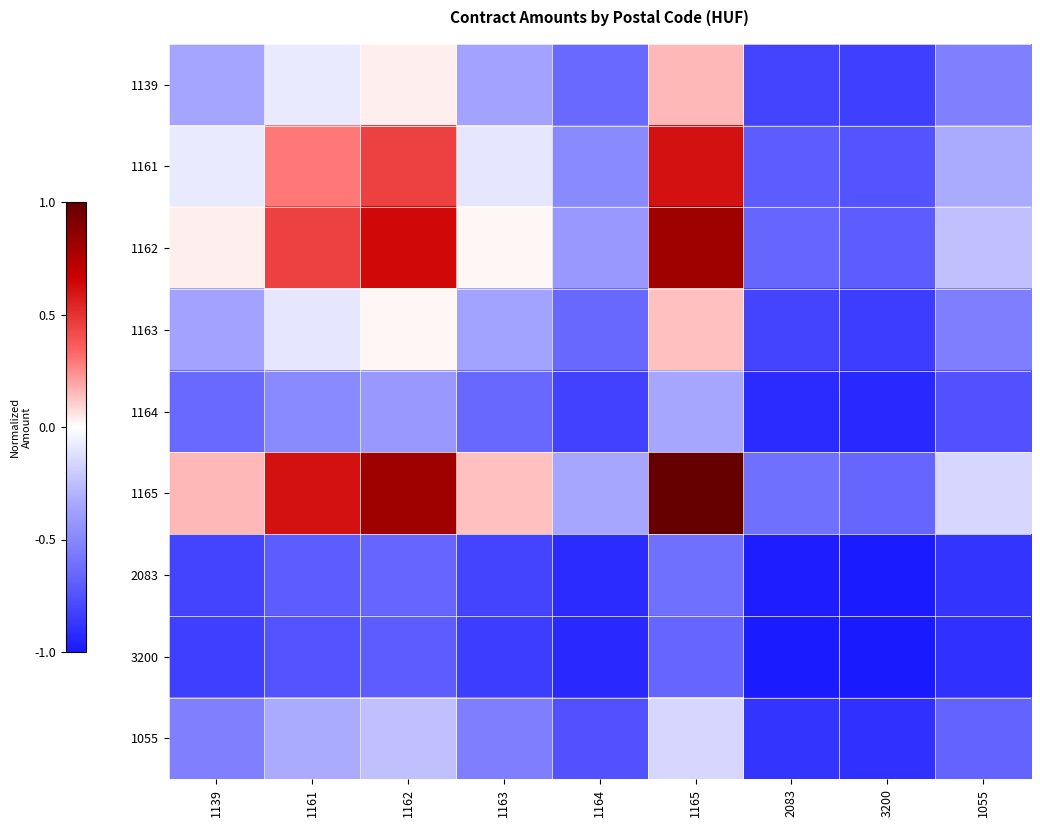

Which category has the highest value across all series?

1165